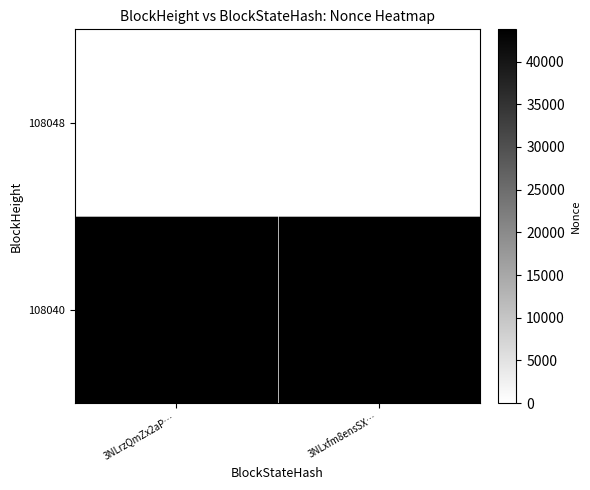

Reading left to right, transcribe all the data shown in this chart.

108048: 3NLrzQmZx2aP…=0	3NLxfm8ensSX…=0
108040: 3NLrzQmZx2aP…=43779	3NLxfm8ensSX…=43779